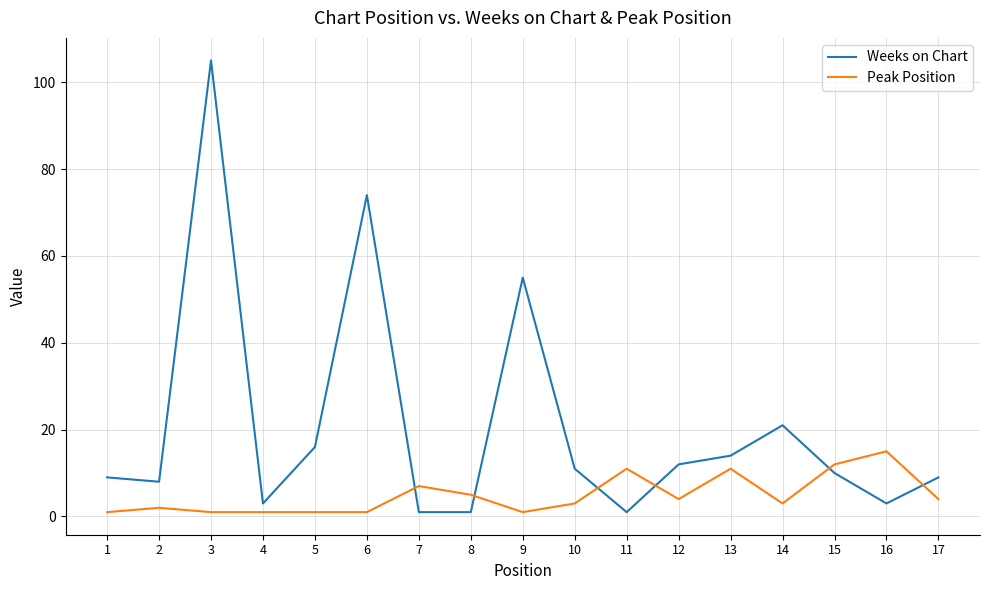

Rank the series at 12 from lowest to highest value.

Peak Position, Weeks on Chart